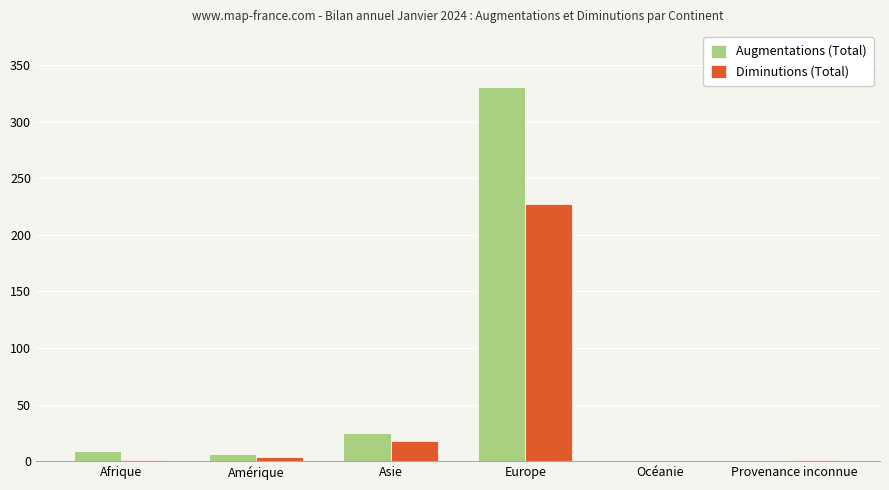

The value of Augmentations (Total) at Europe is 164. True or false?

False